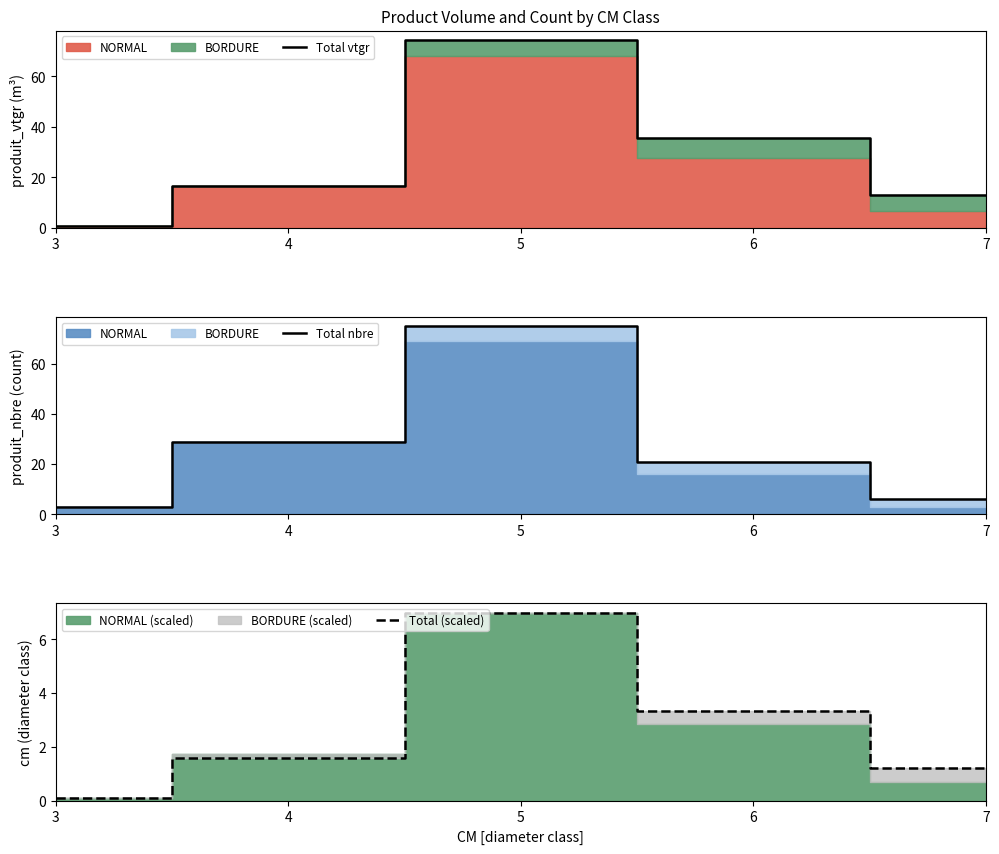

Does the chart have visible grid lines?

No